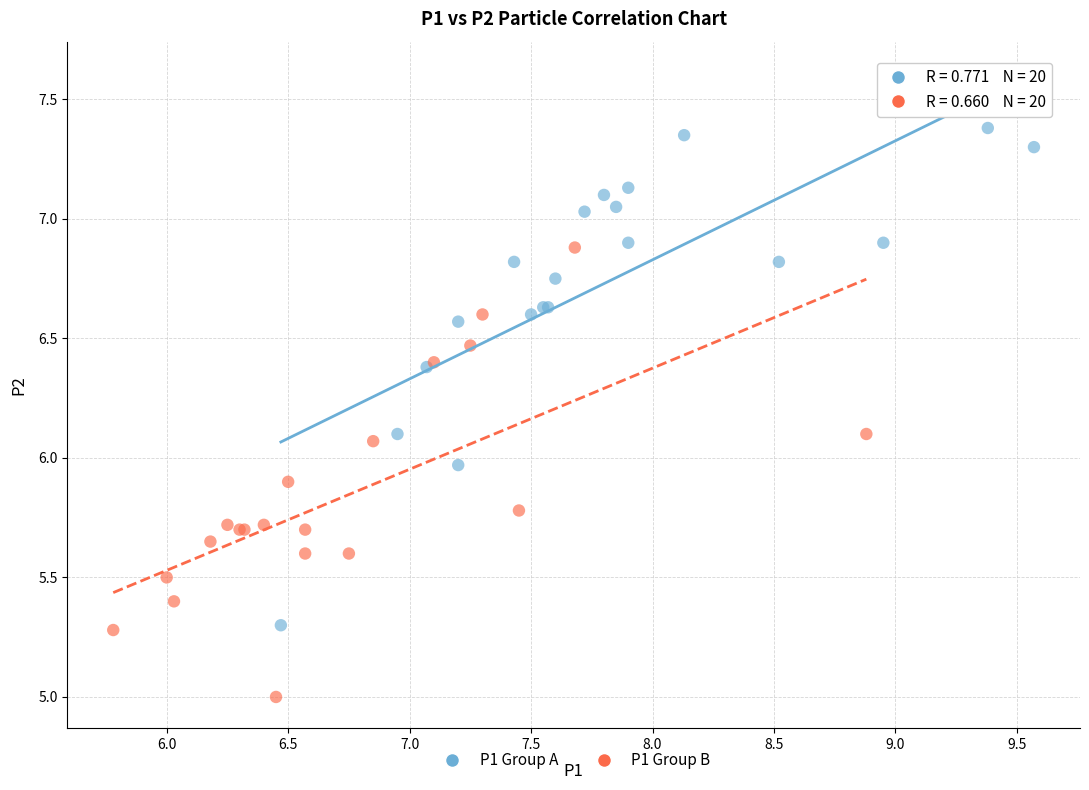

Which series has the widest spread of Y values?

P1 Group A